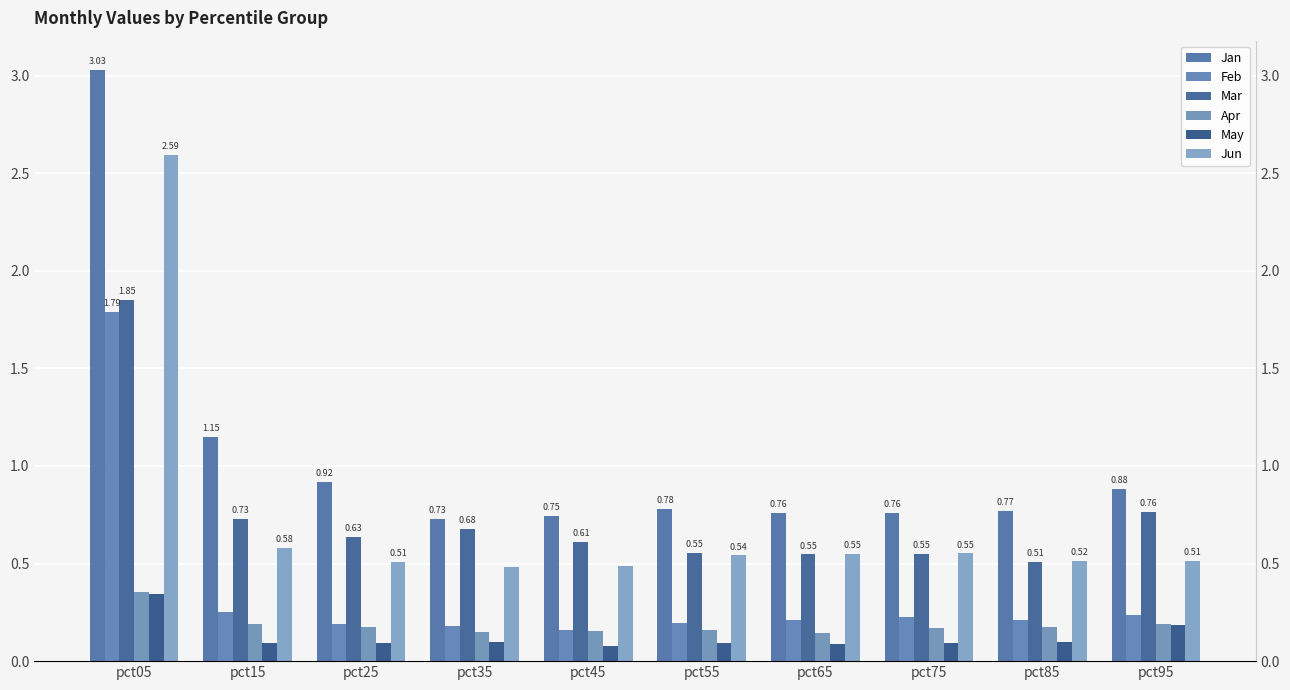

What is the difference between the Mar values at pct35 and pct05?

1.2